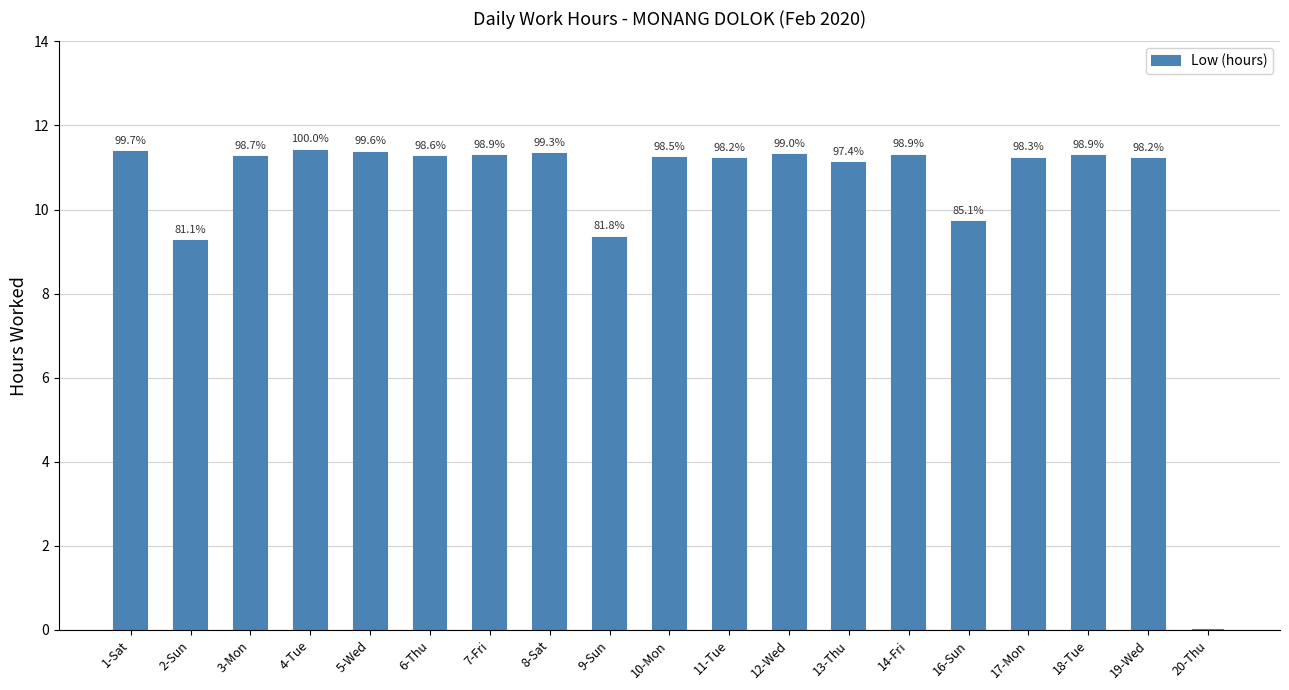

What is the label of the 6th bar from the right?

14-Fri